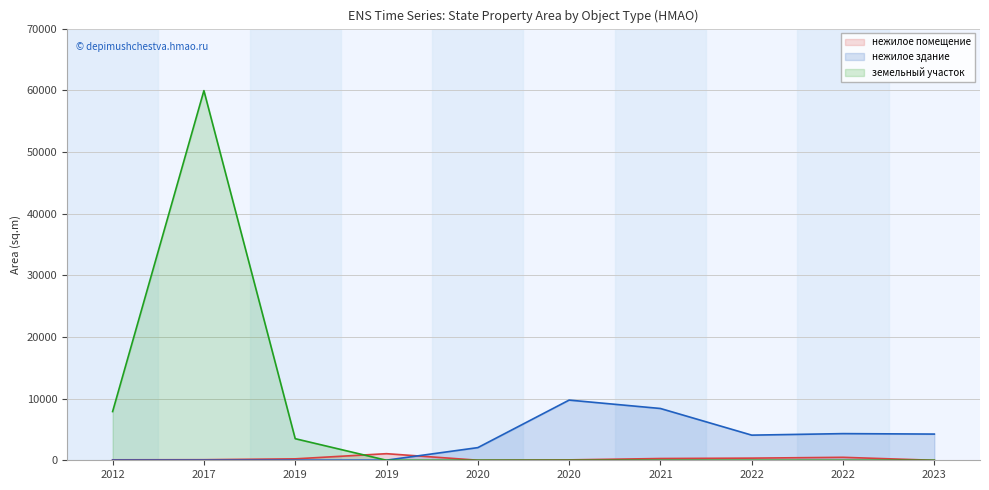

How many data points does each series have?

10